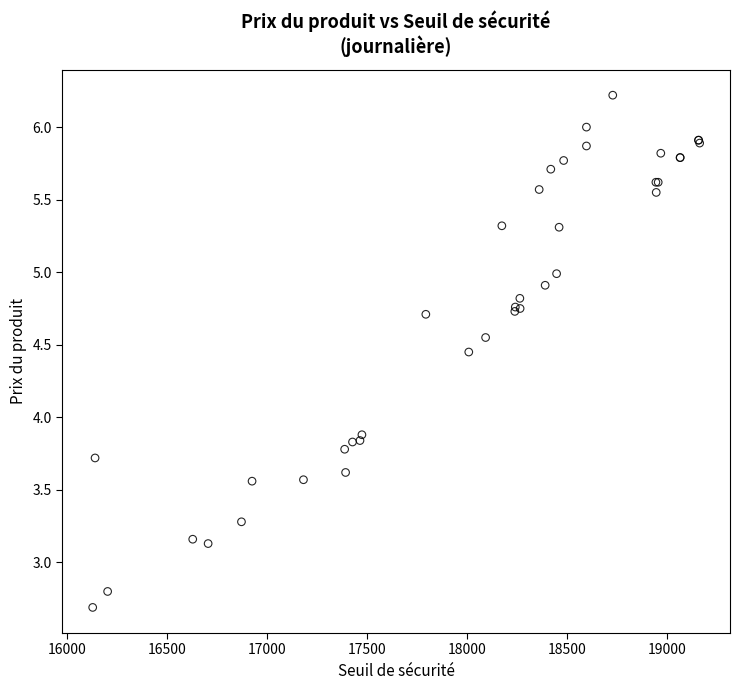

What Y value in the scatter plot is closest to 4?

3.9